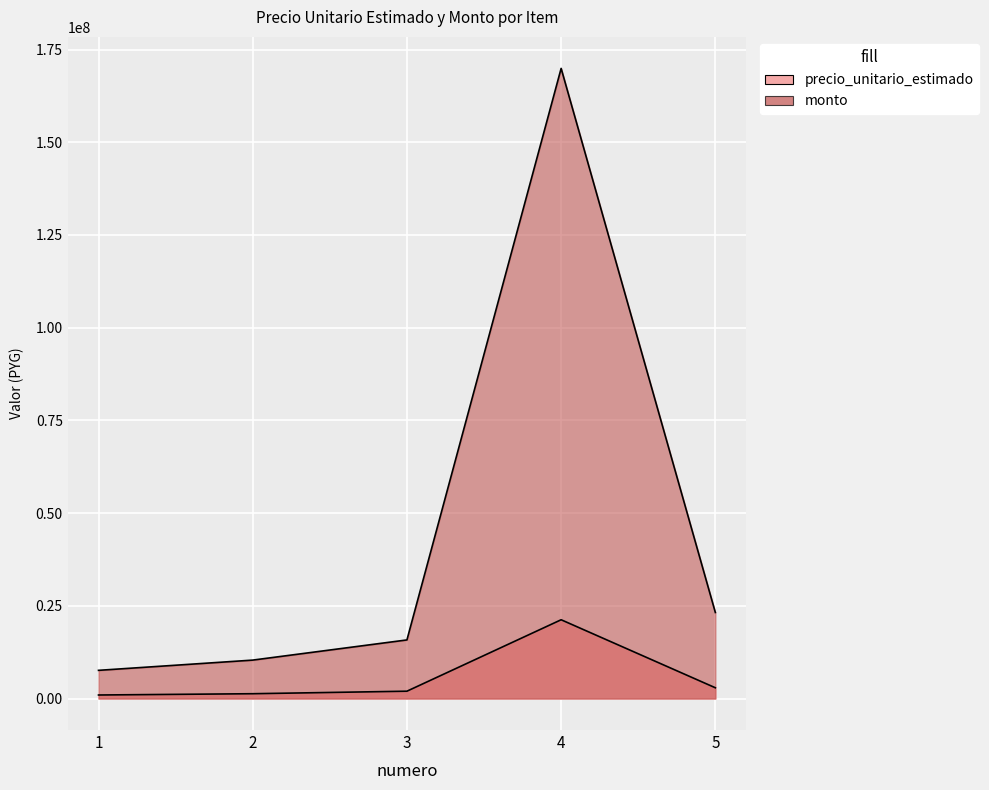

What is the difference between the maximum and minimum values in the monto series?

162320000